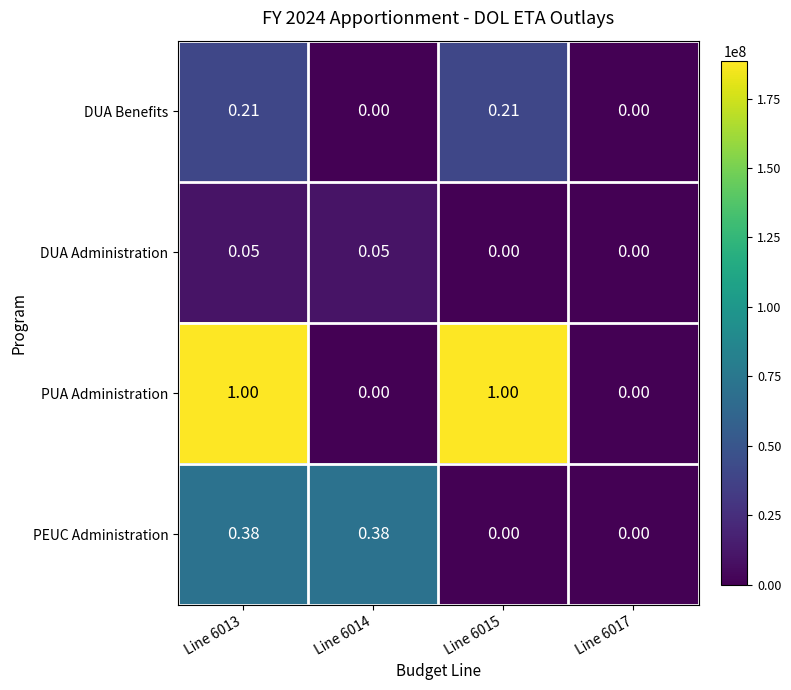

How many data points in PUA Administration are less than 1?

2